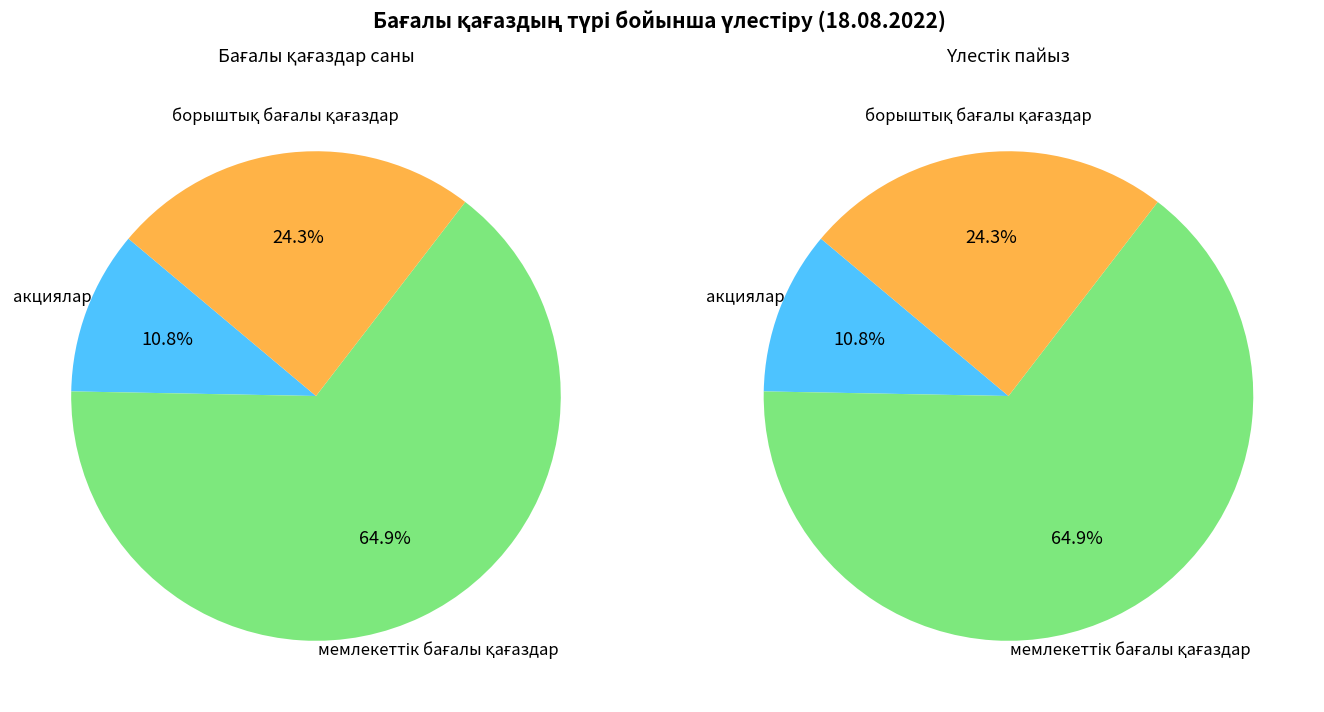

To the nearest percent, what is the average slice percentage?

33%